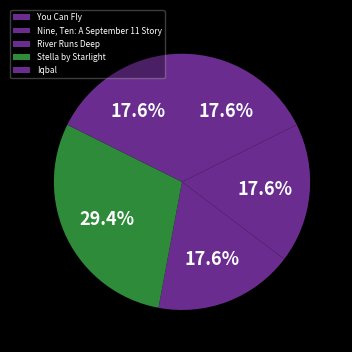

How many segments does this pie chart have?

5